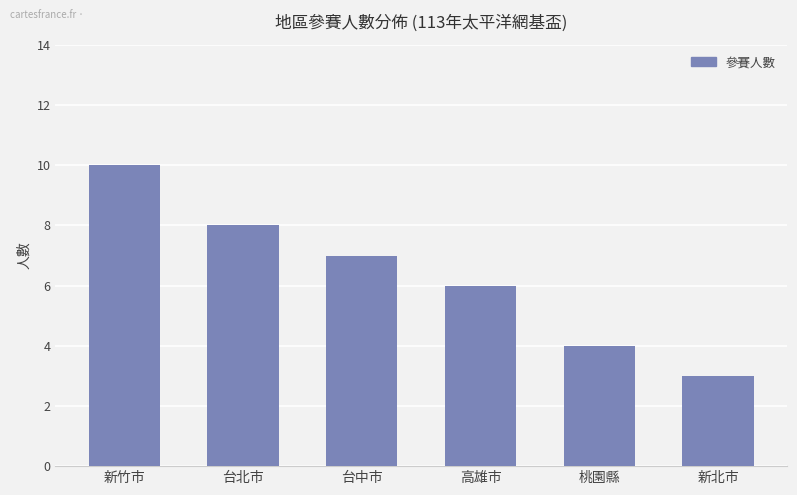

What position from the left is 高雄市?

4